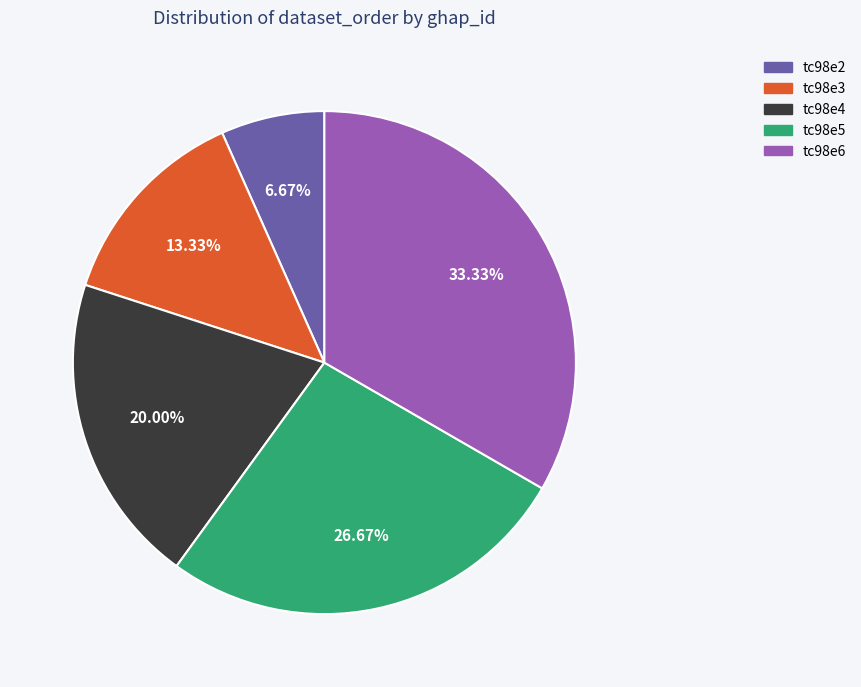

Is there a majority slice in this chart?

No